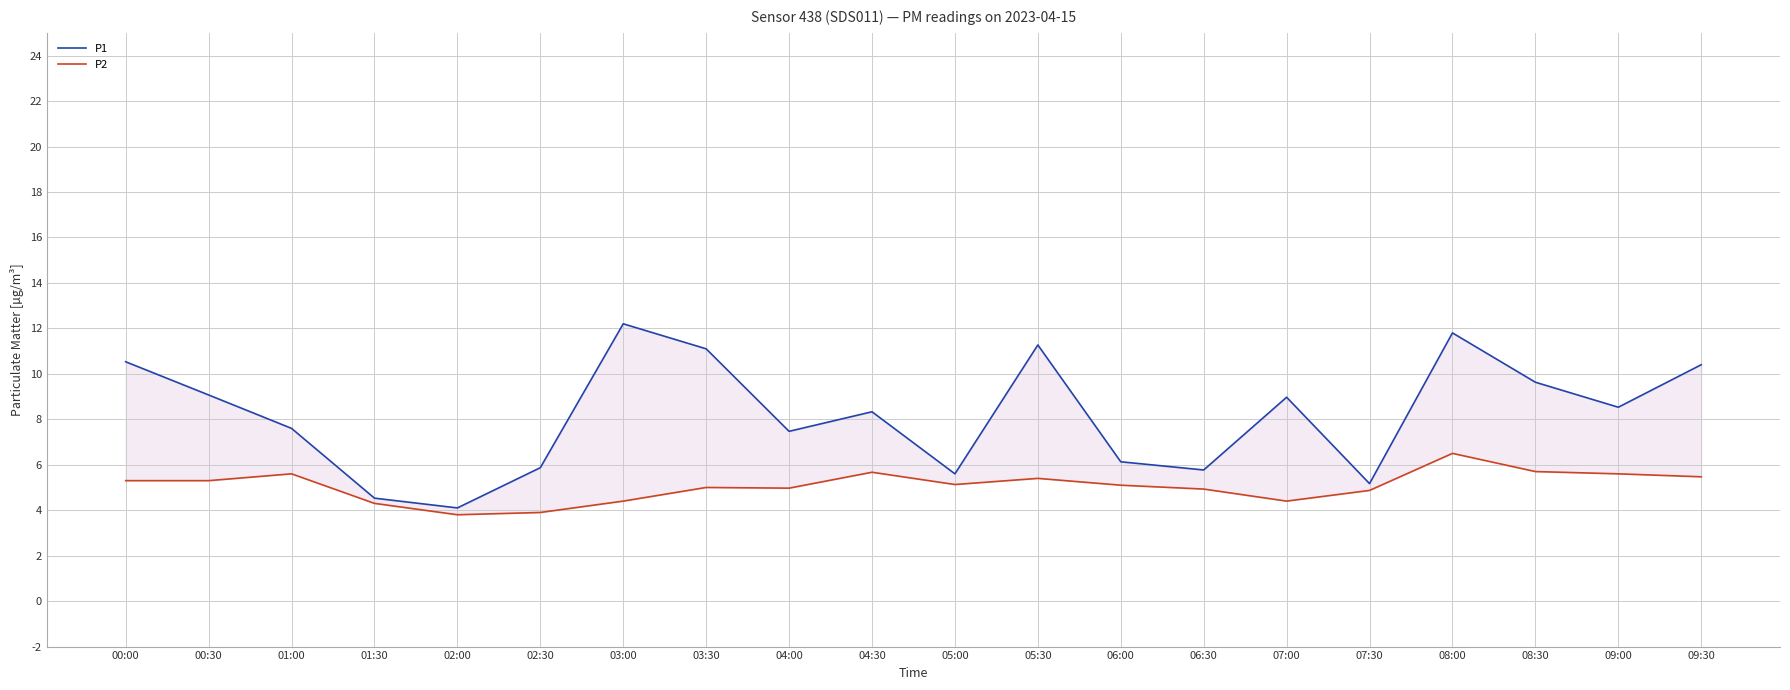

Rank the series at 06:30 from highest to lowest value.

P1, P2